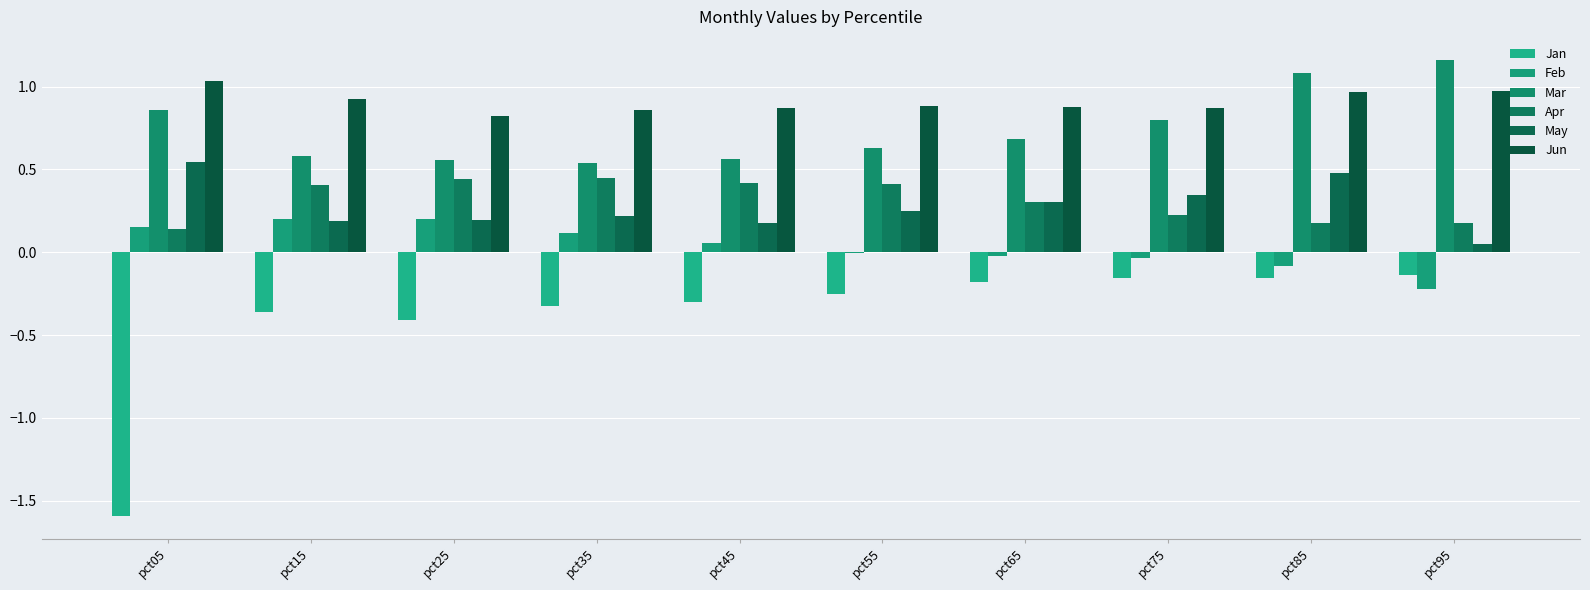

Which series has the largest range (max minus min)?

Jan